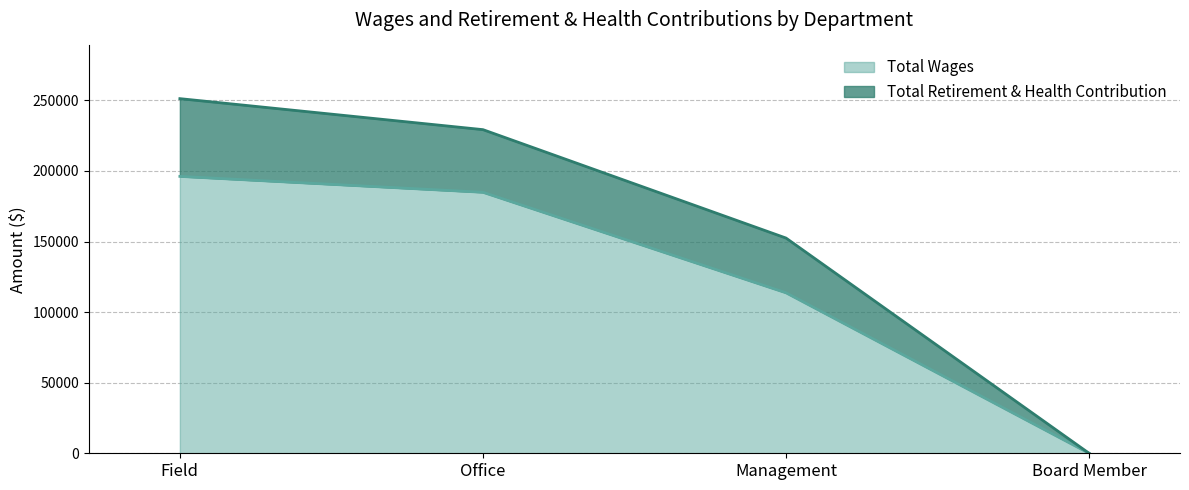

True or false: Total Retirement & Health Contribution has more than 2 interior local peaks.

False